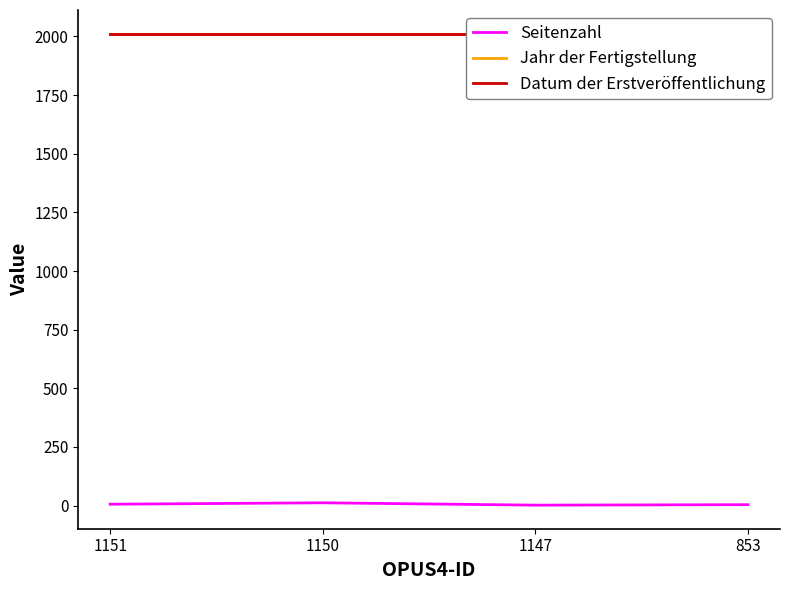

At 853, list the series in order from smallest to largest.

Seitenzahl, Jahr der Fertigstellung, Datum der Erstveröffentlichung